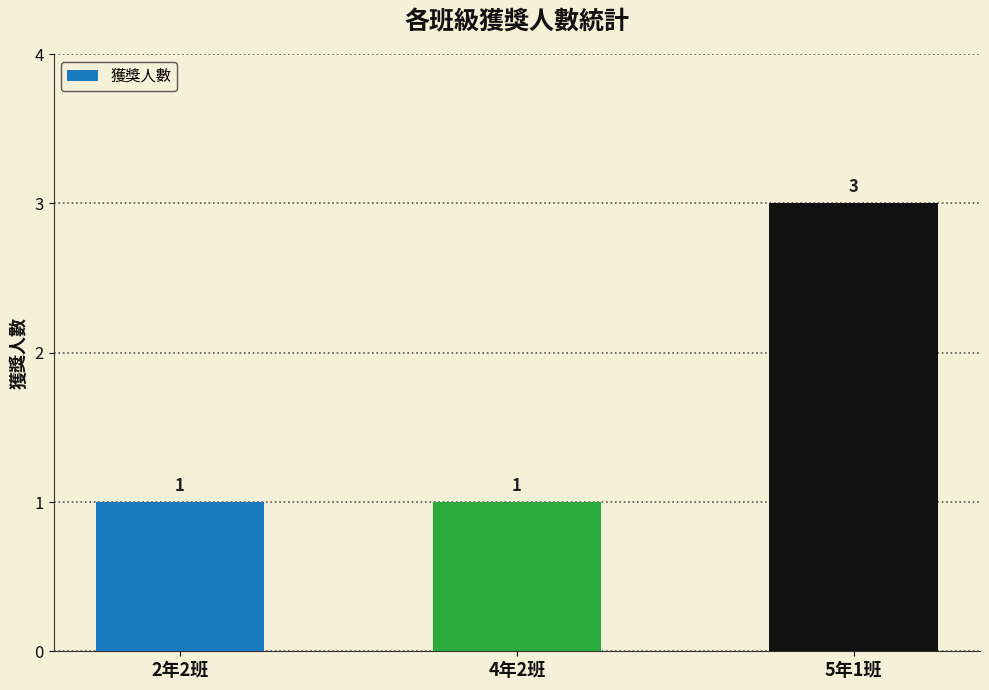

What is the difference between the values at 4年2班 and 5年1班?

2